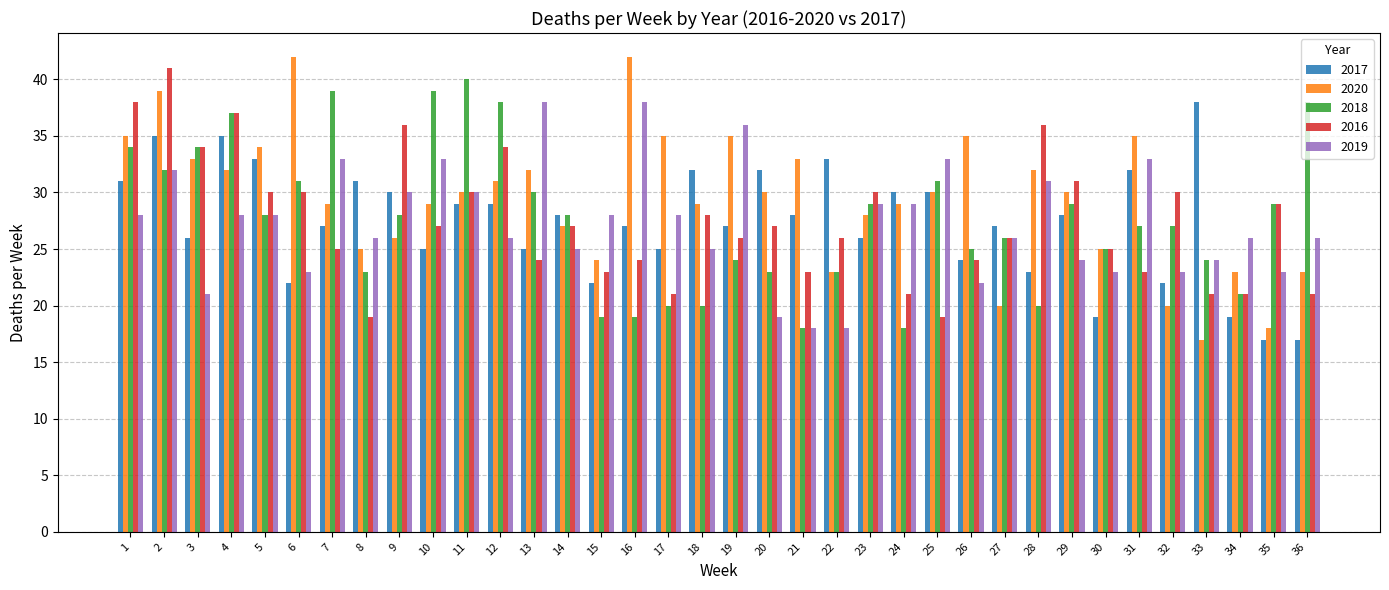

What is the total value across all series at 16?

150